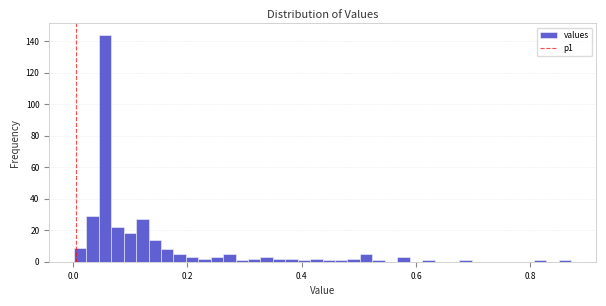

Around what value on the x-axis is the tallest bar? Give the approximate position of its centre, as read against the axis.

0.06